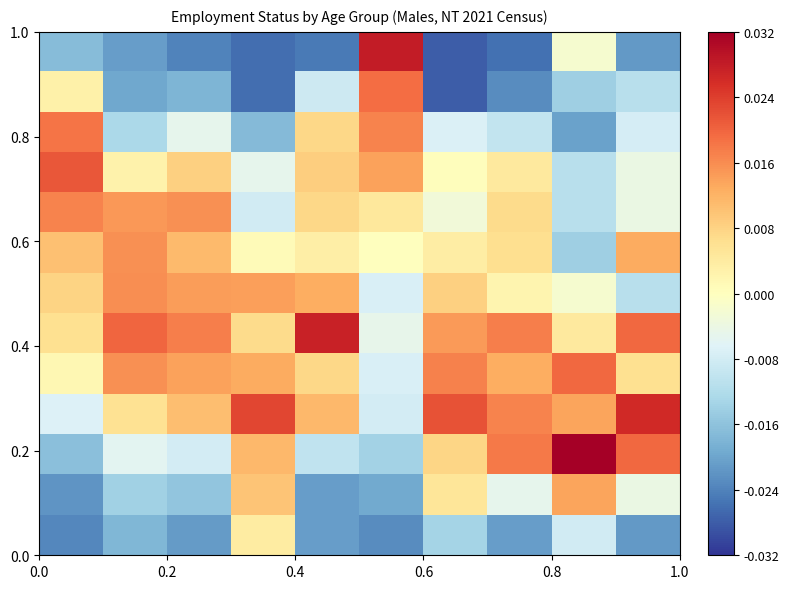

At how many categories does at least one series exceed 0?

10